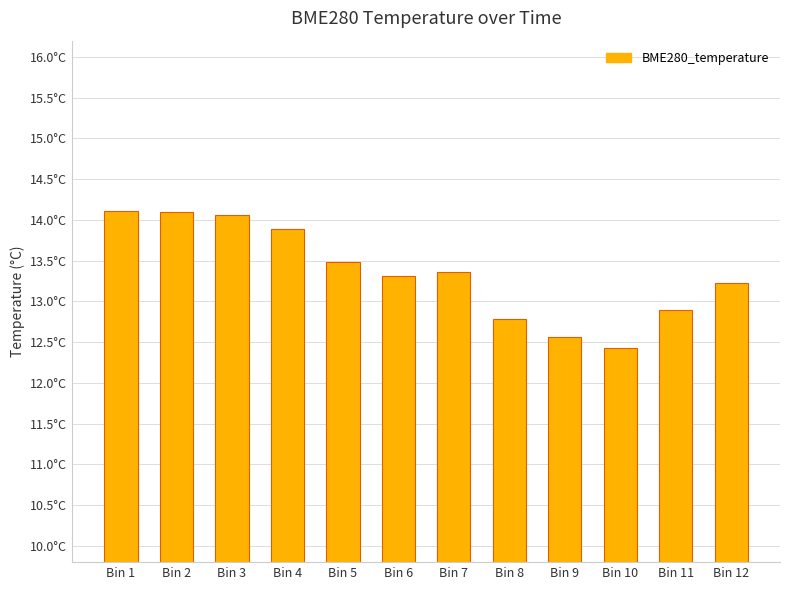

Does the chart contain any negative values?

No